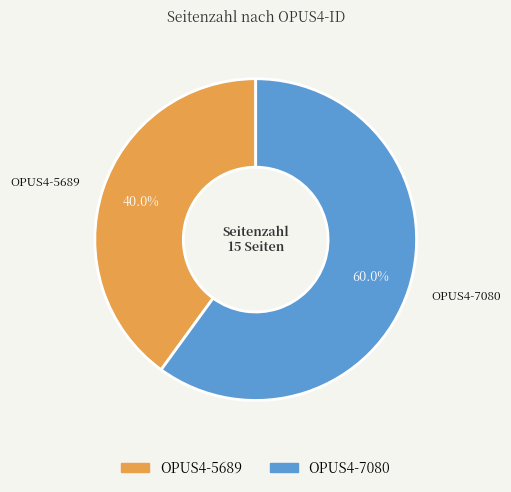

To the nearest percent, what portion does OPUS4-7080 represent?

60%